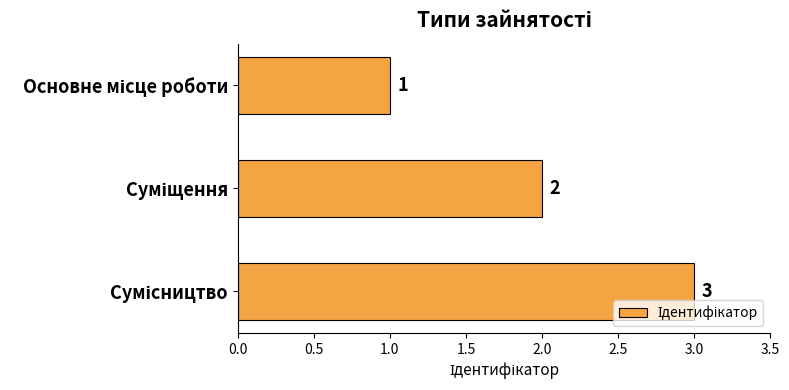

Count the number of data series in this chart.

1